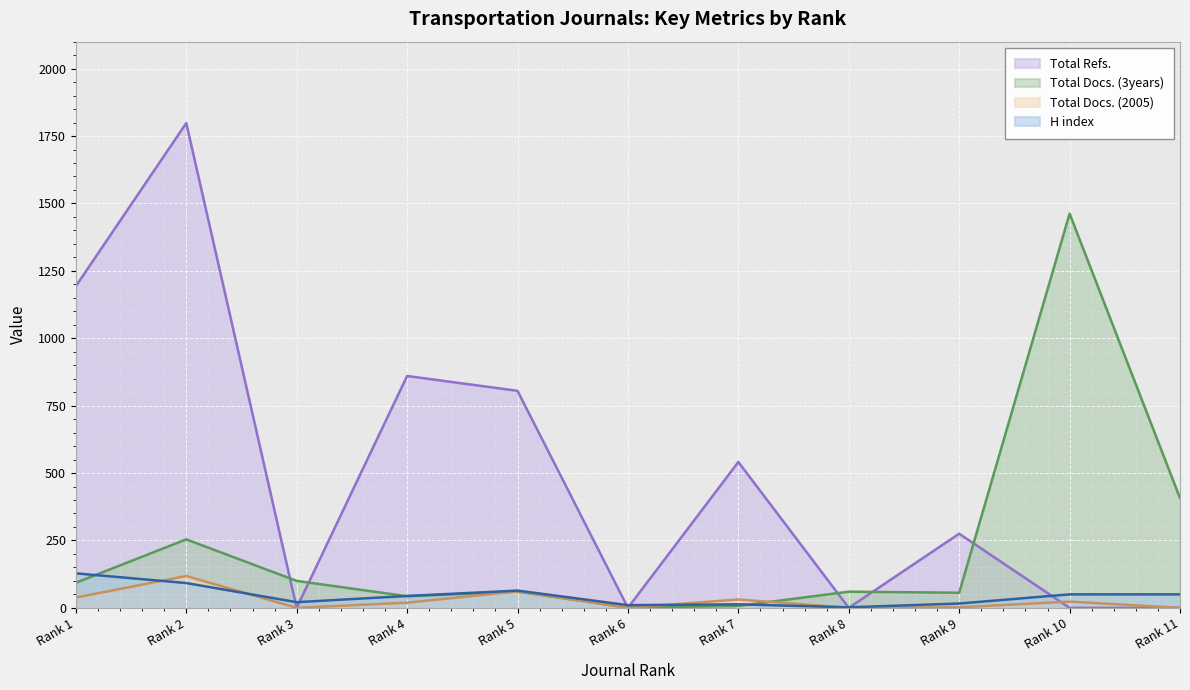

Rank the categories by Total Refs. value from highest to lowest.

Rank 2, Rank 1, Rank 4, Rank 5, Rank 7, Rank 9, Rank 3, Rank 6, Rank 8, Rank 10, Rank 11